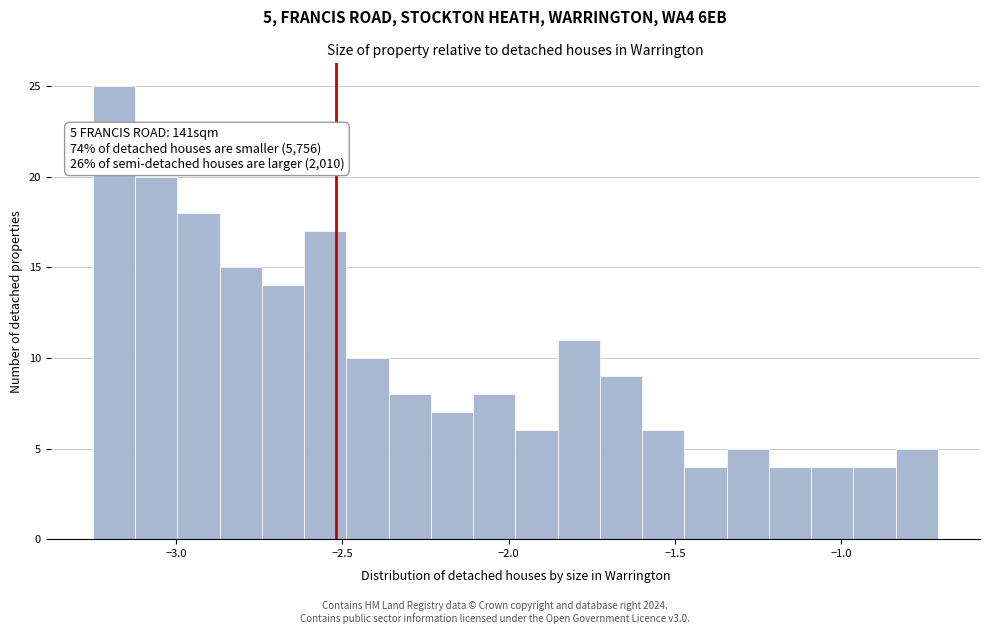

Read against the x-axis, roughly where is the centre of the tallest bar?

-3.20